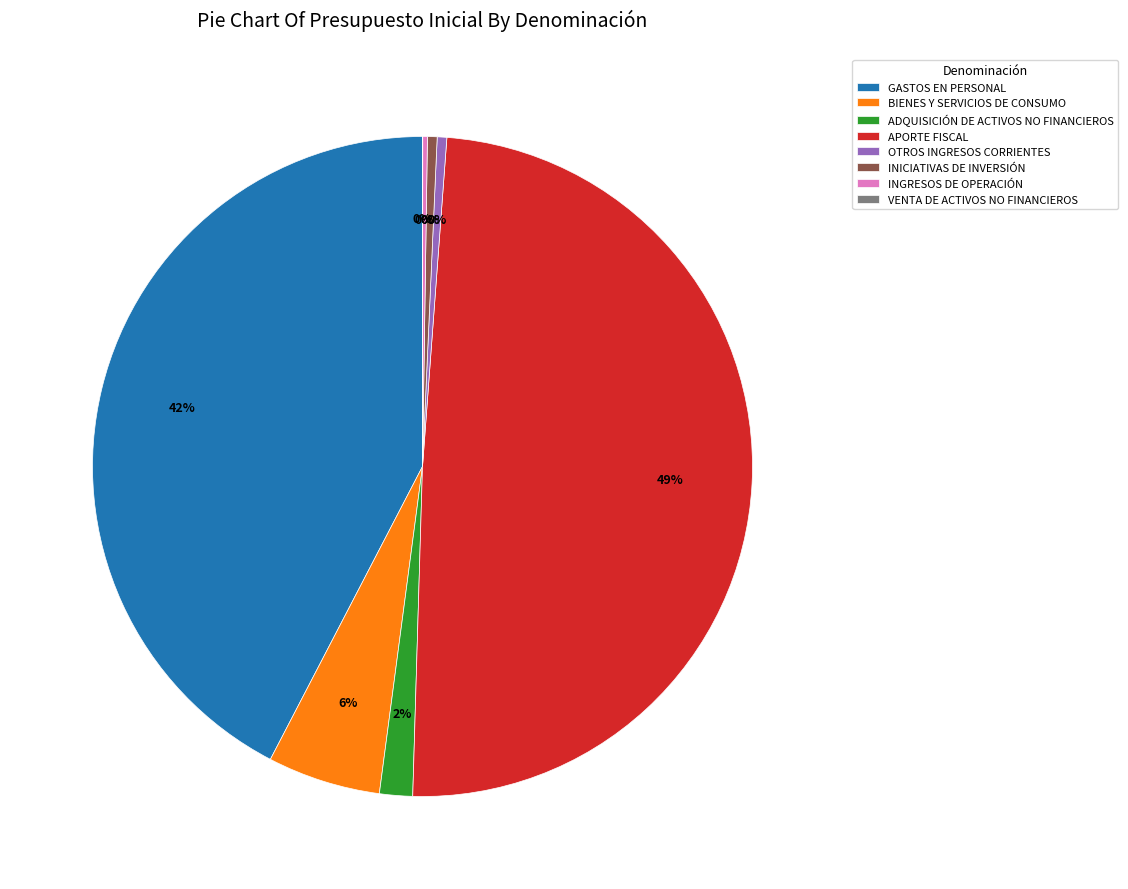

What is the largest slice in the pie chart?

APORTE FISCAL